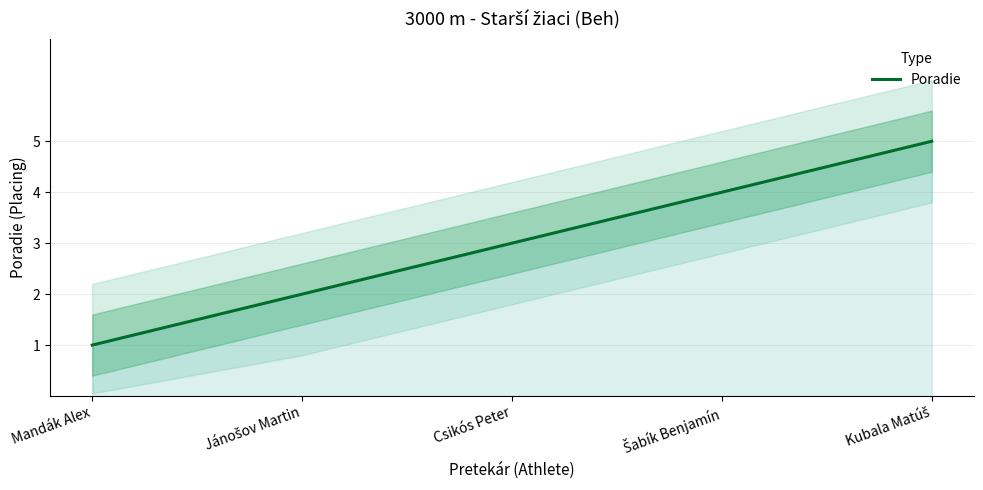

Rank the categories by value from highest to lowest.

Kubala Matúš, Šabík Benjamín, Csikós Peter, Jánošov Martin, Mandák Alex